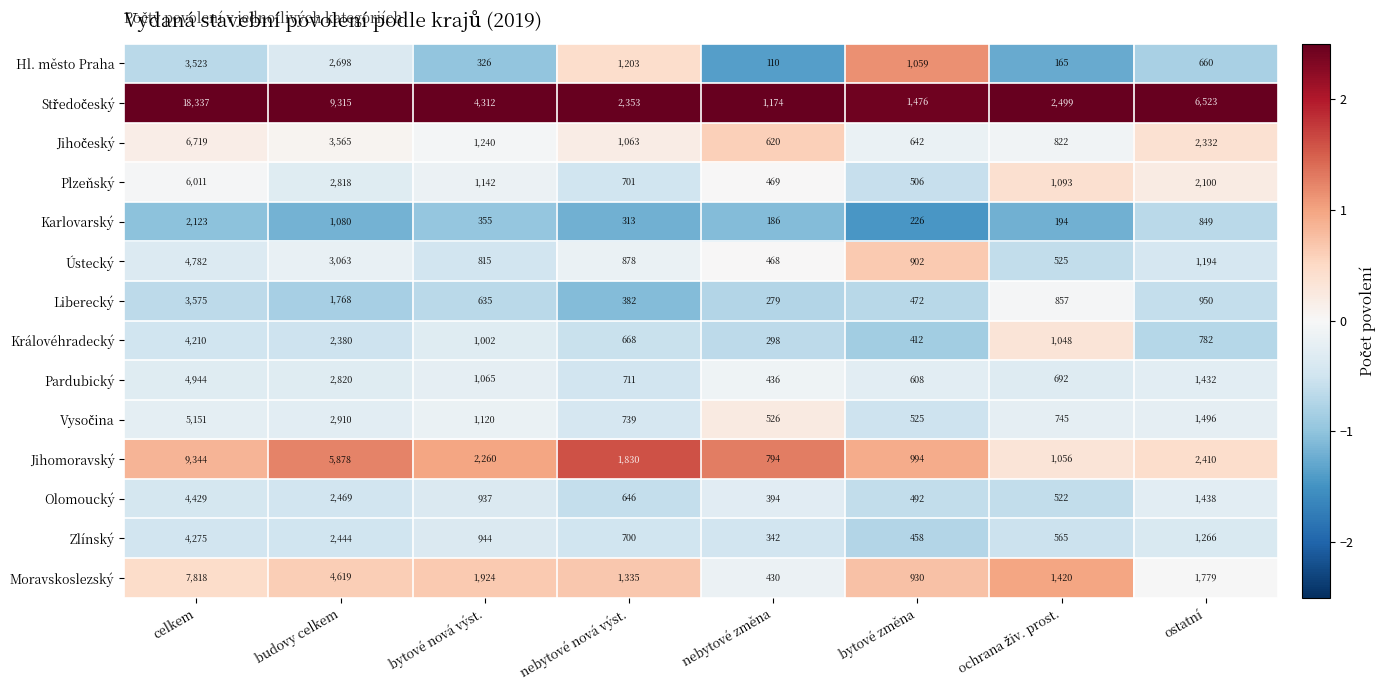

What value does the Jihomoravský series have at ostatní, to the nearest 50?

2400